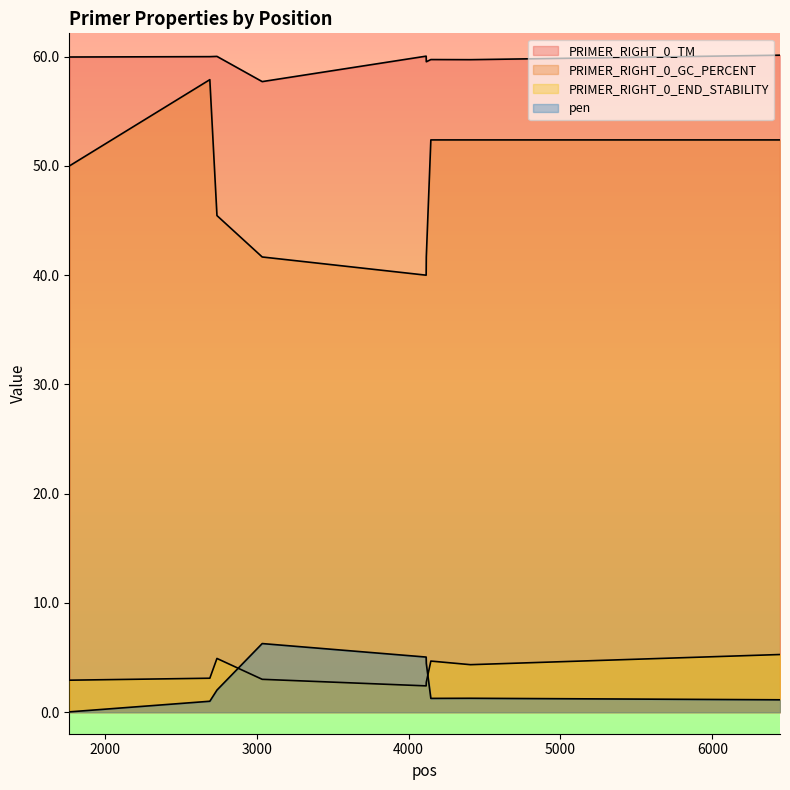

True or false: PRIMER_RIGHT_0_GC_PERCENT and pen intersect in this chart.

False